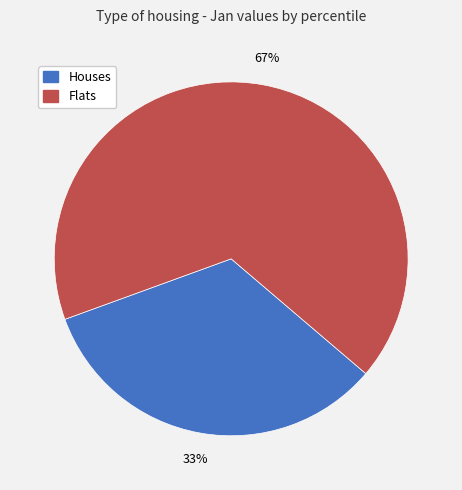

To the nearest percent, what is the average slice percentage?

50%